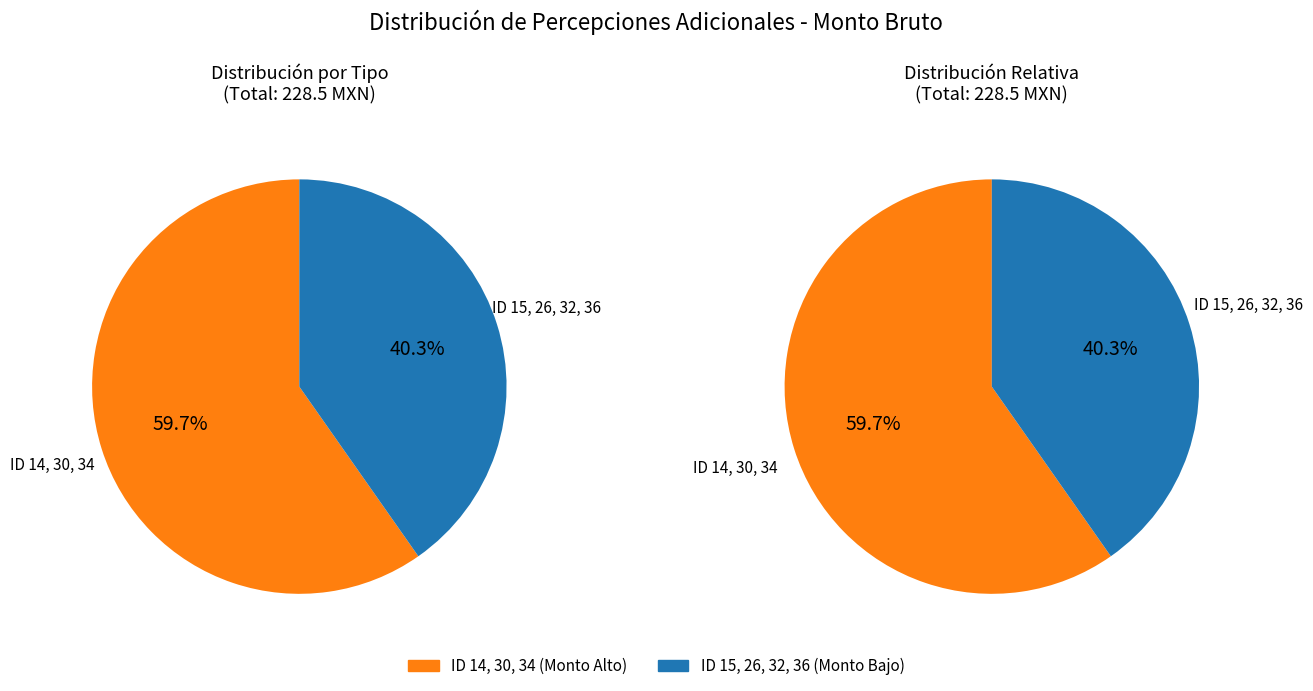

What is the smallest slice in the pie chart?

ID 15